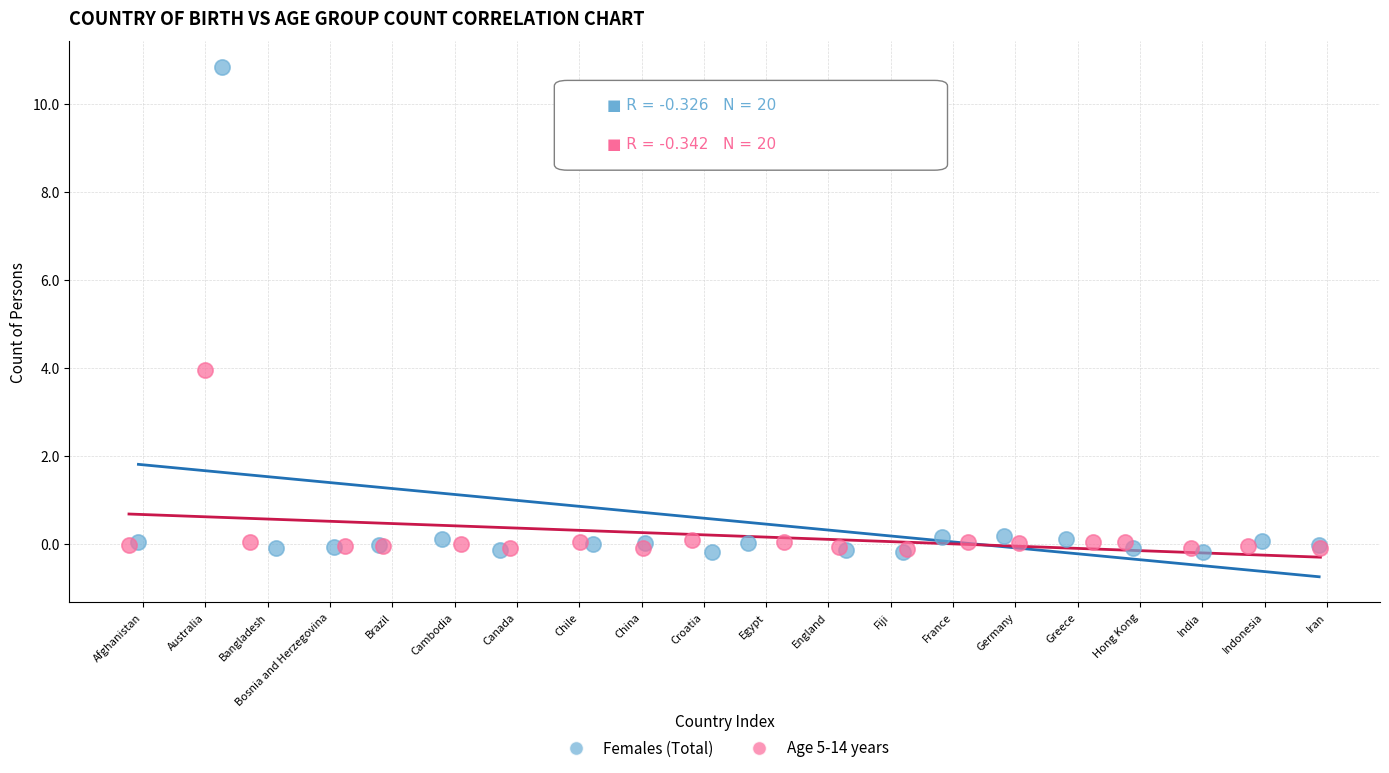

Which series has the widest spread of Y values?

Females (Total)